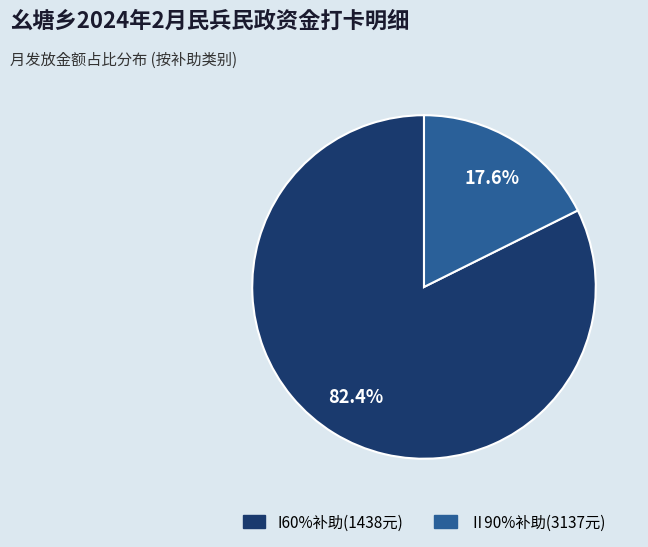

How many segments does this pie chart have?

2